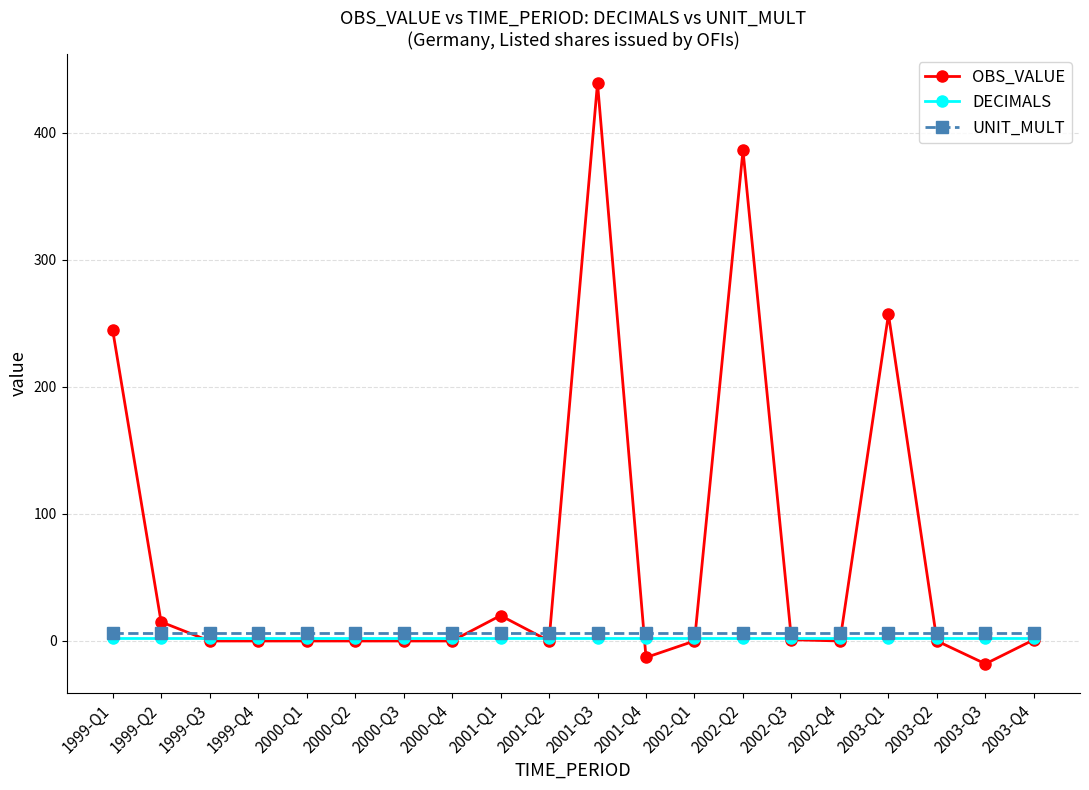

What is the label of the 3rd point from the left?

1999-Q3